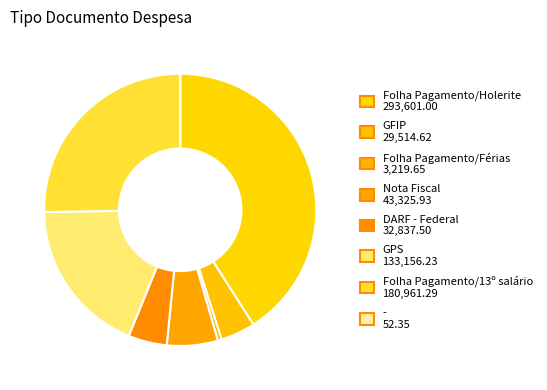

Is there a majority slice in this chart?

No